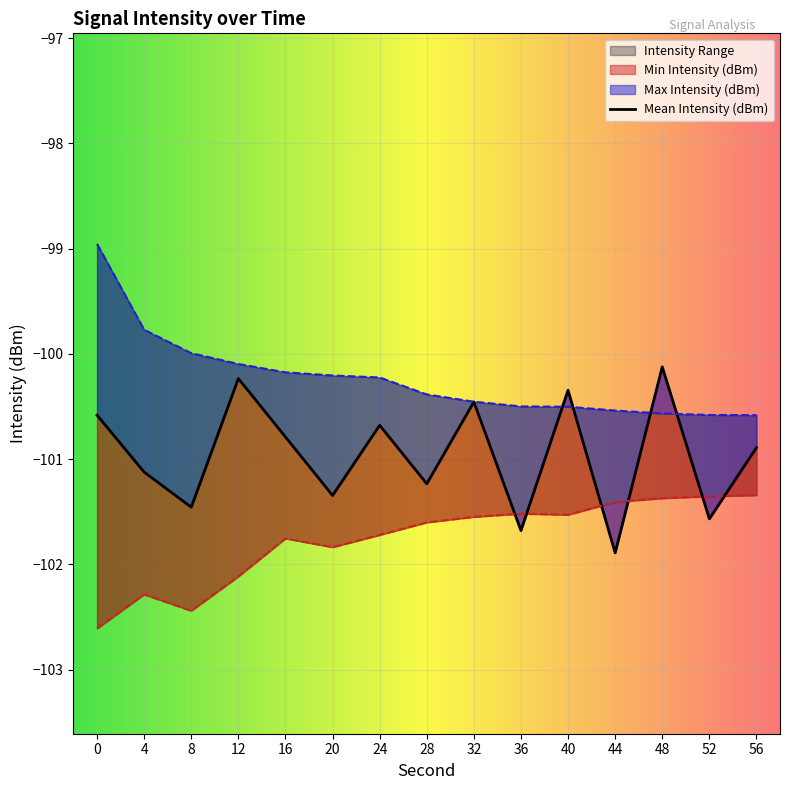

Rank the series by their maximum value, from highest to lowest.

Max Intensity (dBm), Mean Intensity (dBm), Min Intensity (dBm)